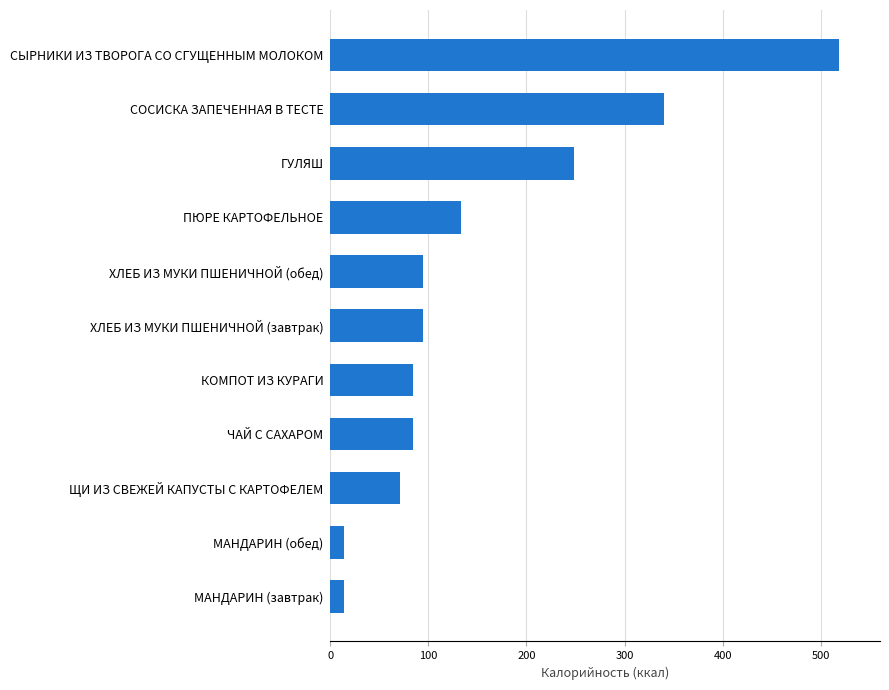

True or false: the data shows 144 at ЧАЙ С САХАРОМ.

False